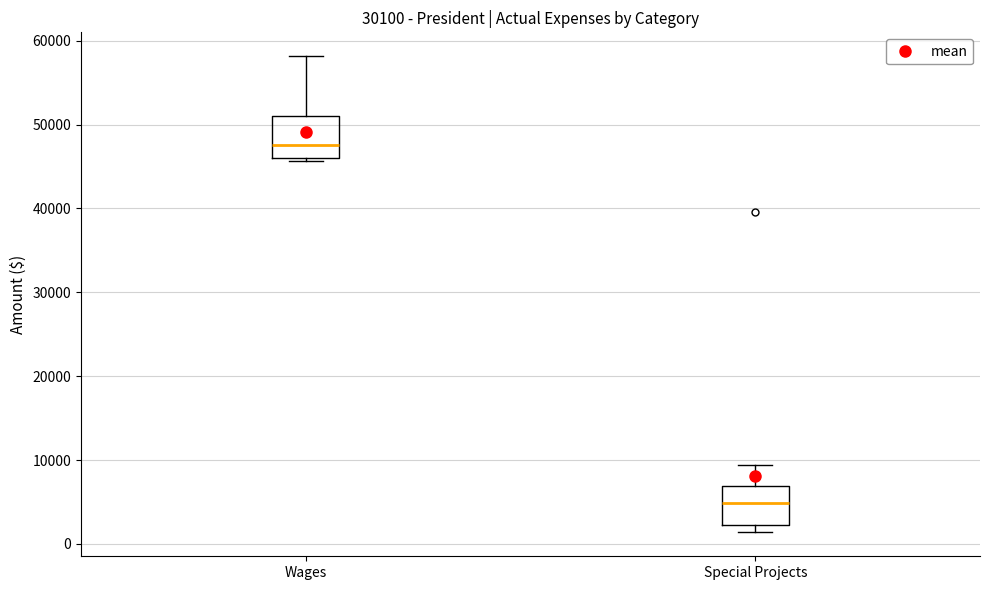

Reading left to right, transcribe this box plot: for each box, give where its median line is, the range the box spans, and where its two whiskers end, as read against the y-axis. The values are not printed on the chart, so give them approximately, as read against the axis.

Wages: median 48000, box 46000 to 51000, whiskers 46000 (just below the box's lower edge) to 58000
Special Projects: median 5000, box 2000 to 7000, whiskers 1000 to 9000